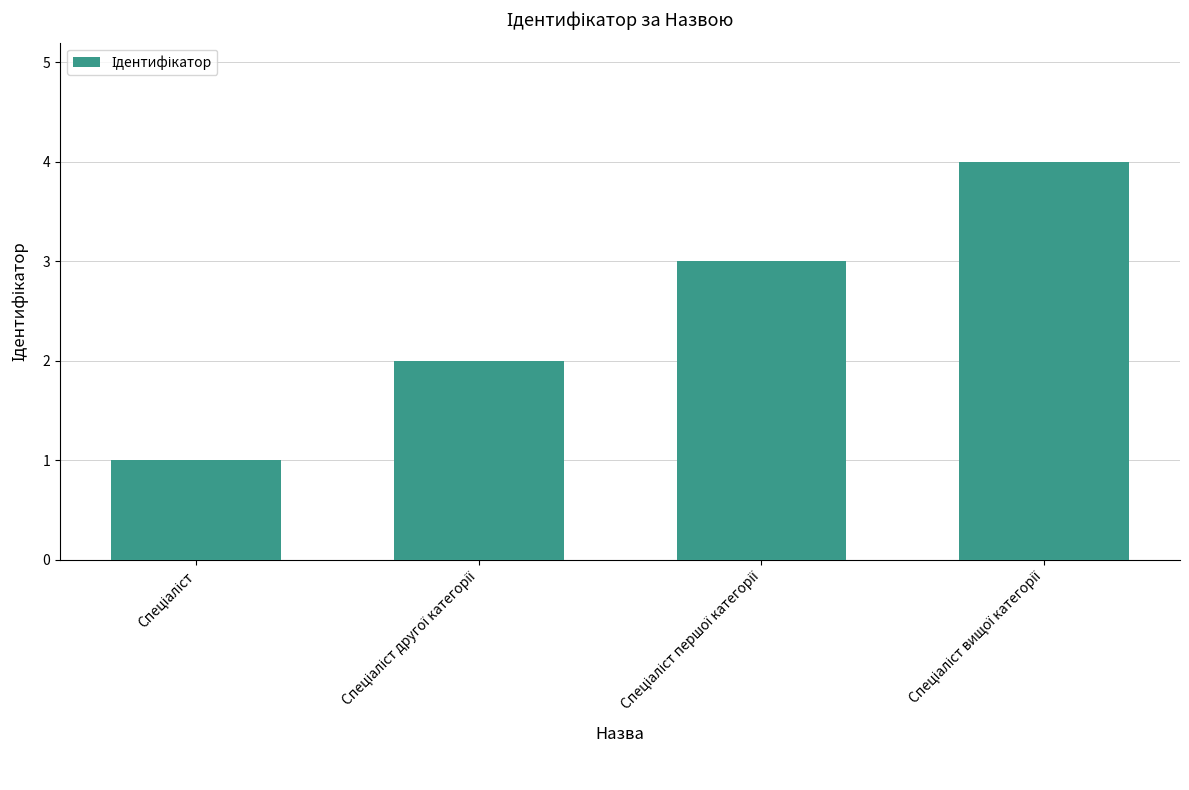

Count the number of categories in the chart.

4